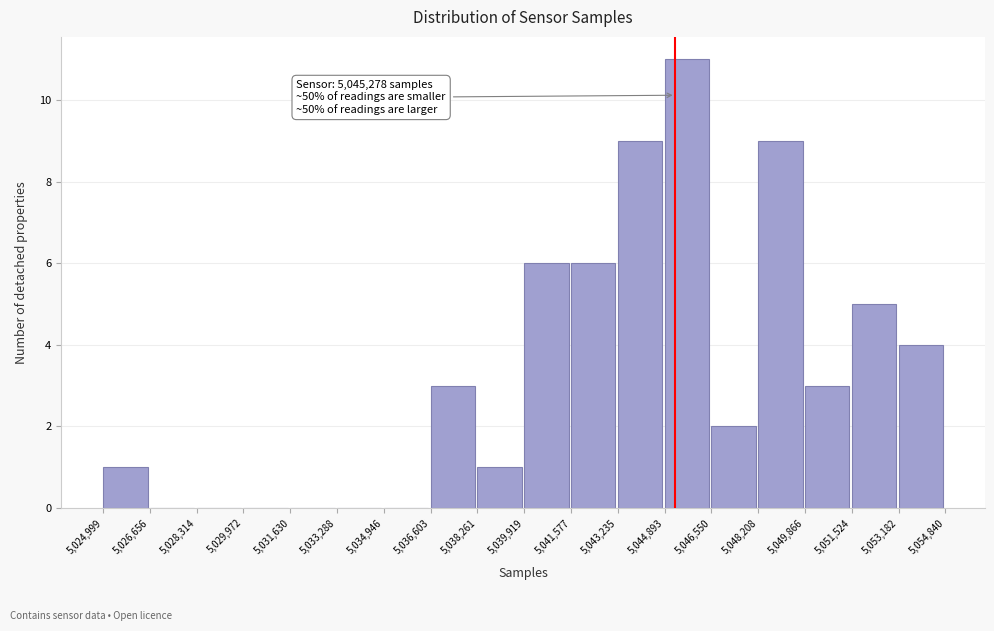

Which range on the x-axis has the tallest bar?

5,044,893 to 5,046,550